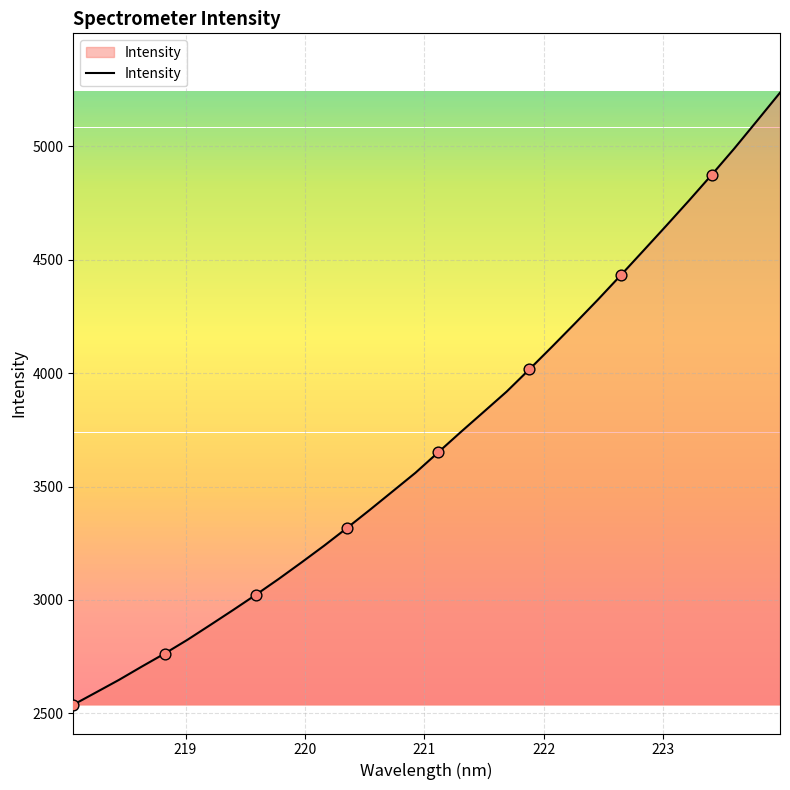

What is the difference between the maximum and minimum values?

2699.9